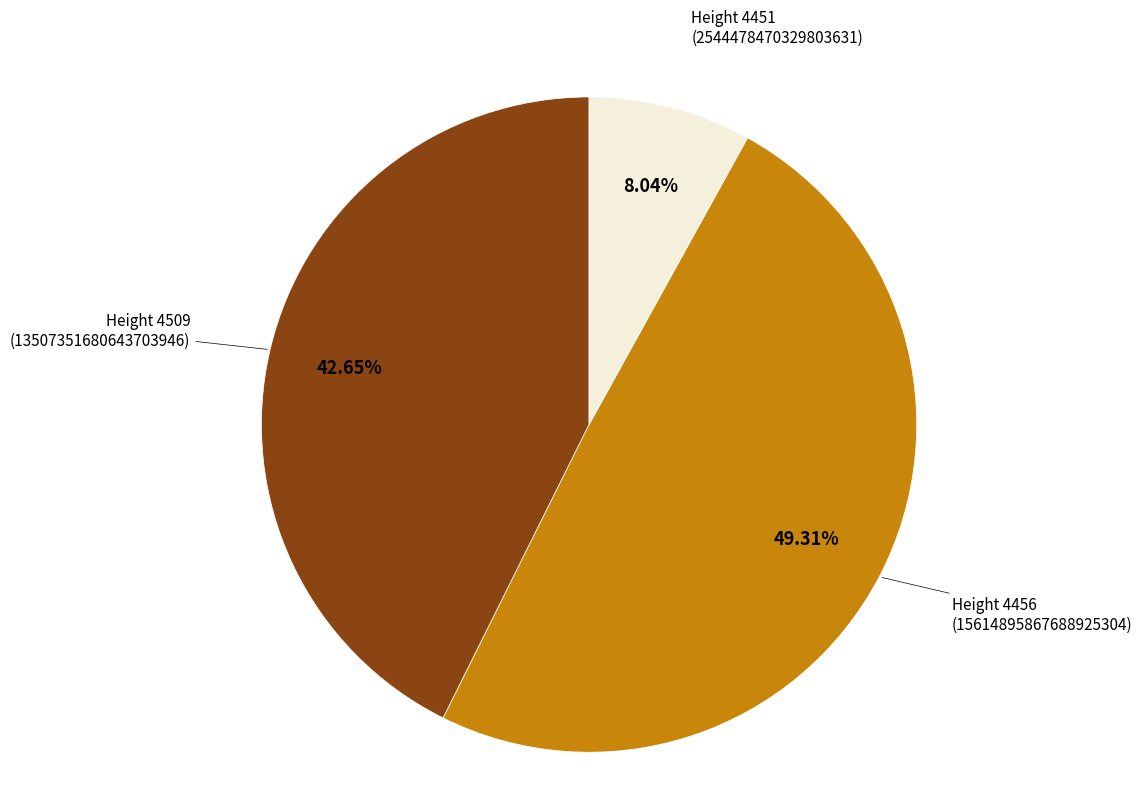

Does any single category account for the majority?

No